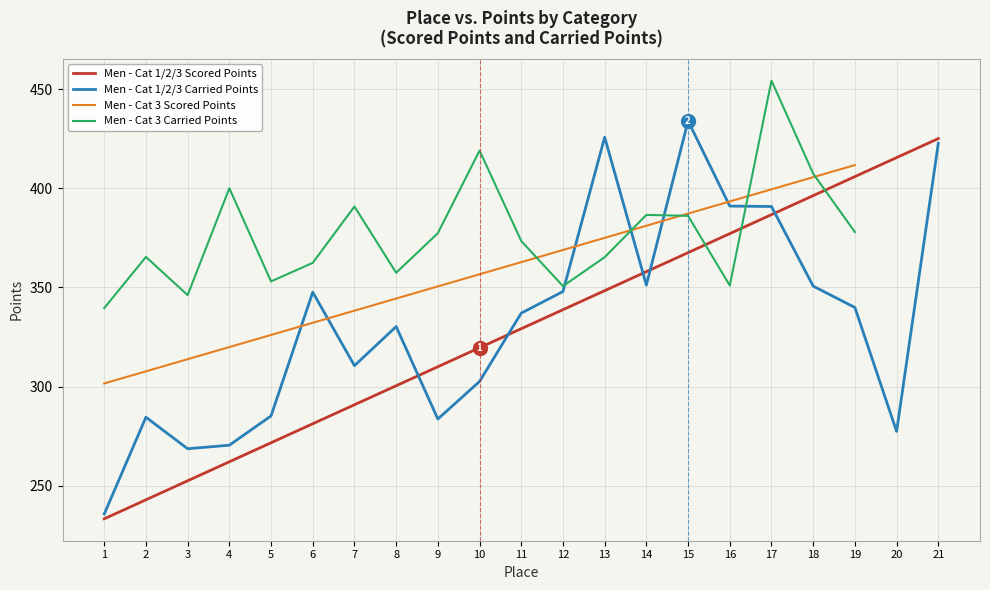

What is the lowest value of the Men - Cat 1/2/3 Carried Points series?

235.9